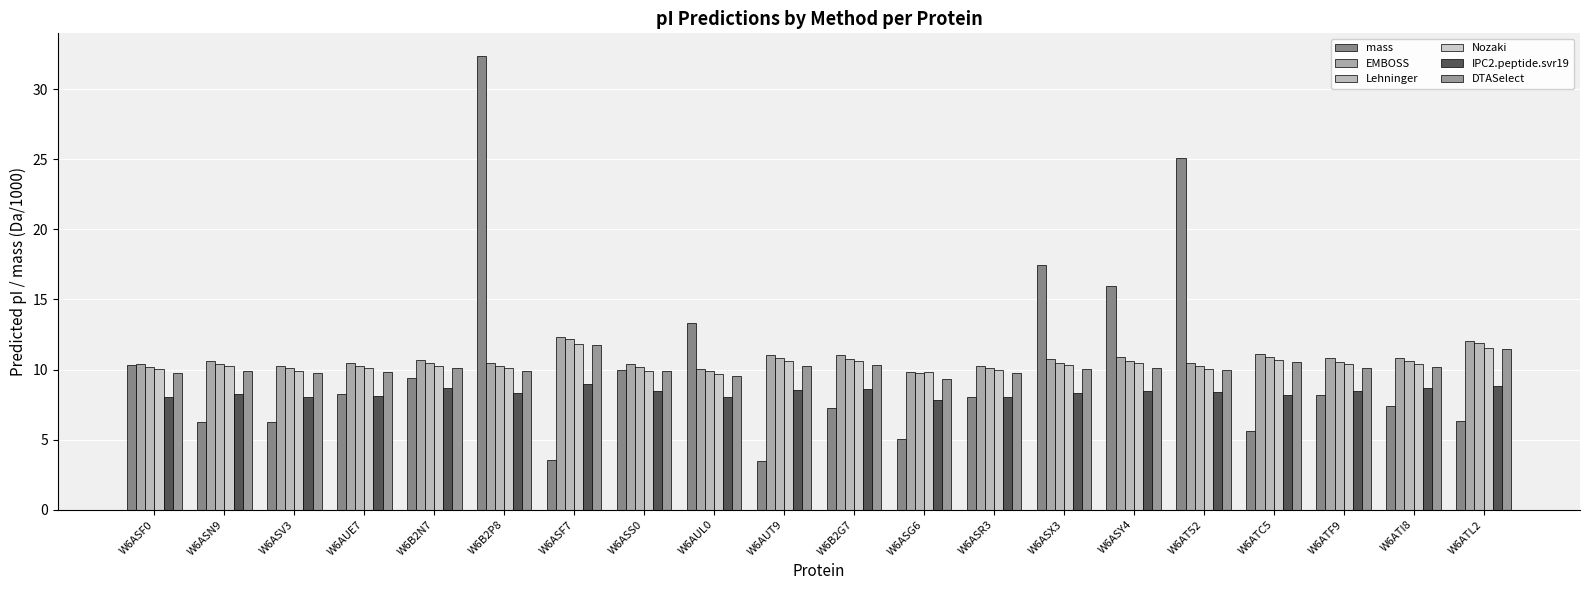

Rank the series by their maximum value, from lowest to highest.

IPC2.peptide.svr19, DTASelect, Nozaki, Lehninger, EMBOSS, mass